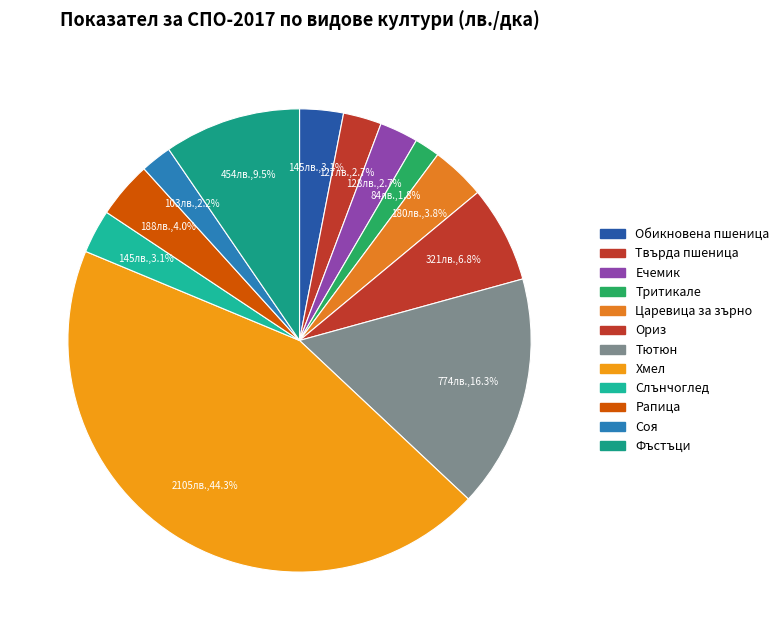

How many segments does this pie chart have?

12